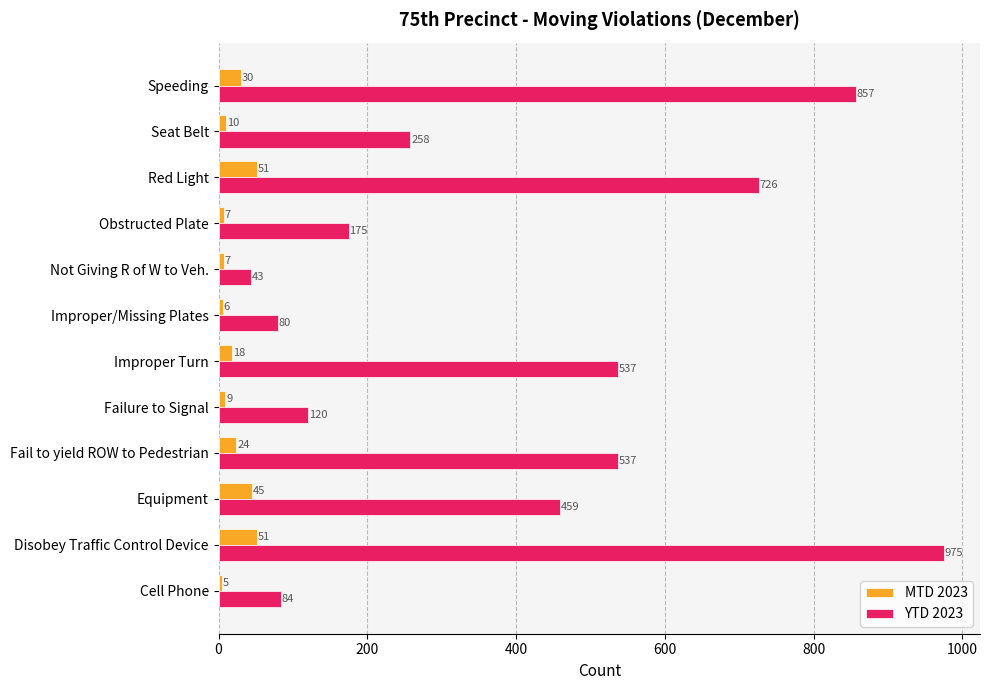

At Speeding, list the series in order from largest to smallest.

YTD 2023, MTD 2023